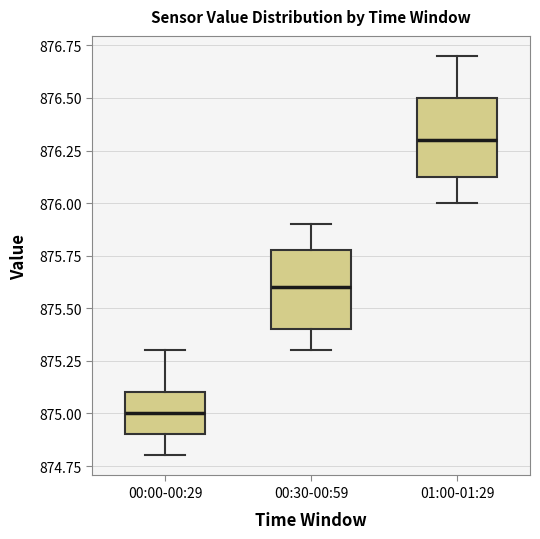

Reading left to right, transcribe this box plot: for each box, give where its median line is, the range the box spans, and where its two whiskers end, as read against the y-axis. The values are not printed on the chart, so give them approximately, as read against the axis.

00:00-00:29: median 875.00, box 874.90 to 875.10, whiskers 874.80 to 875.30
00:30-00:59: median 875.60, box 875.40 to 875.80, whiskers 875.30 to 875.90
01:00-01:29: median 876.30, box 876.15 to 876.50, whiskers 876.00 to 876.70